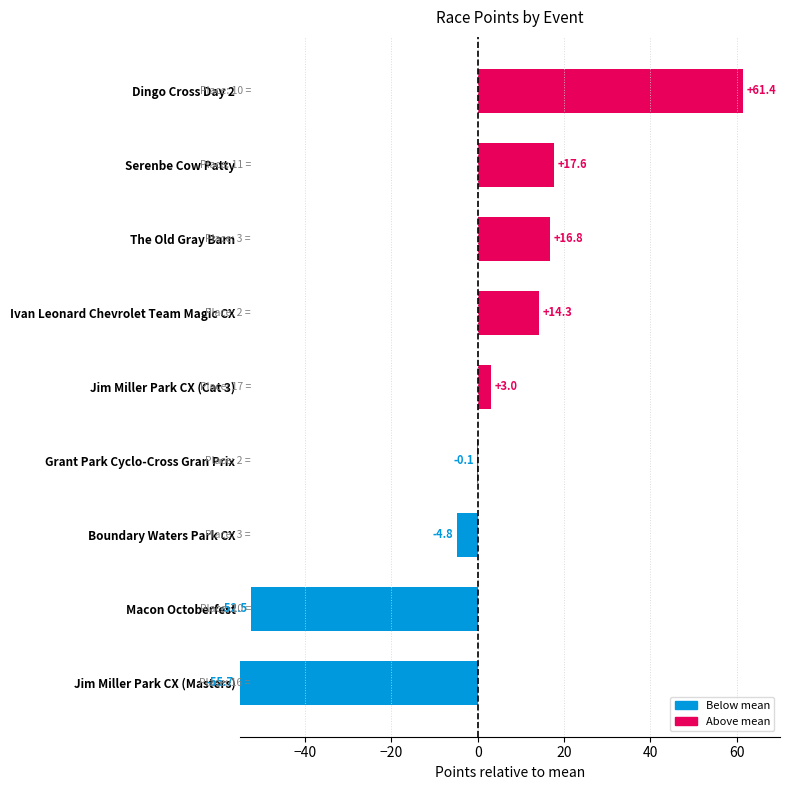

Where is the data nearest to the value 2?

Jim Miller Park CX (Cat 3)